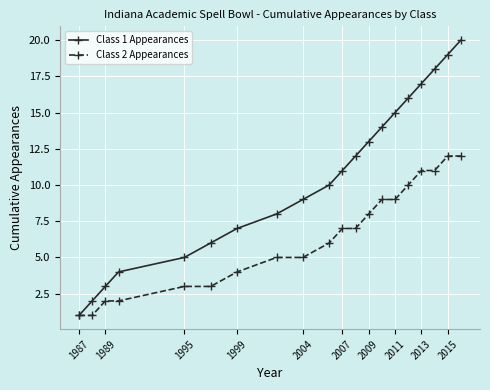

Which series has the largest total across all categories?

Class 1 Appearances